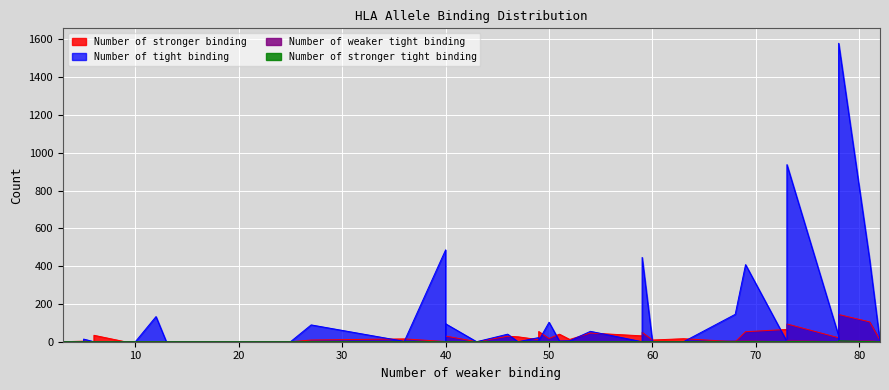

Rank the series by their maximum value, from highest to lowest.

Number of tight binding, Number of stronger binding, Number of weaker tight binding, Number of stronger tight binding